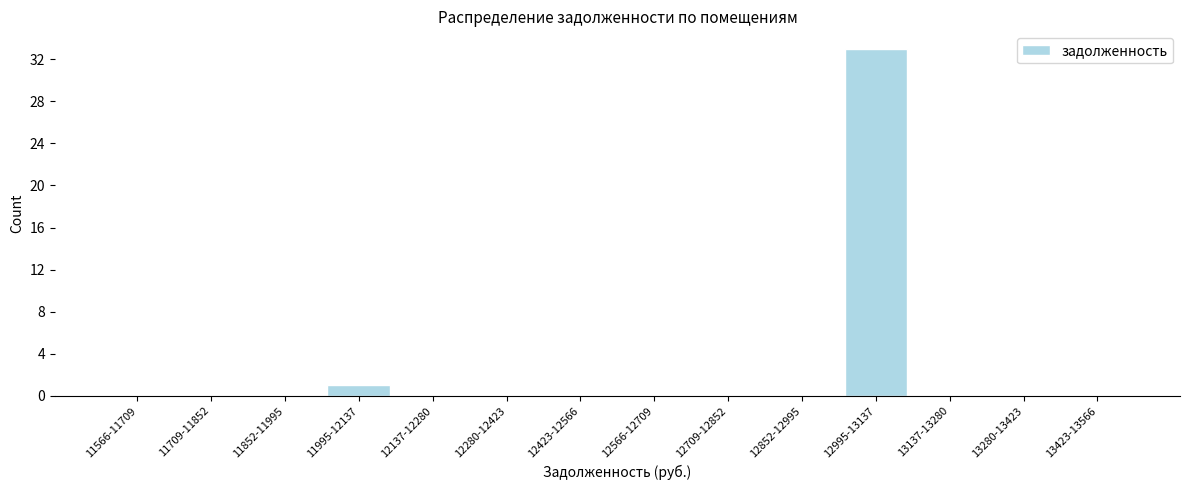

Reading left to right, extract all data points from this chart.

11566-11709=0	11709-11852=0	11852-11995=0	11995-12137=1	12137-12280=0	12280-12423=0	12423-12566=0	12566-12709=0	12709-12852=0	12852-12995=0	12995-13137=33	13137-13280=0	13280-13423=0	13423-13566=0